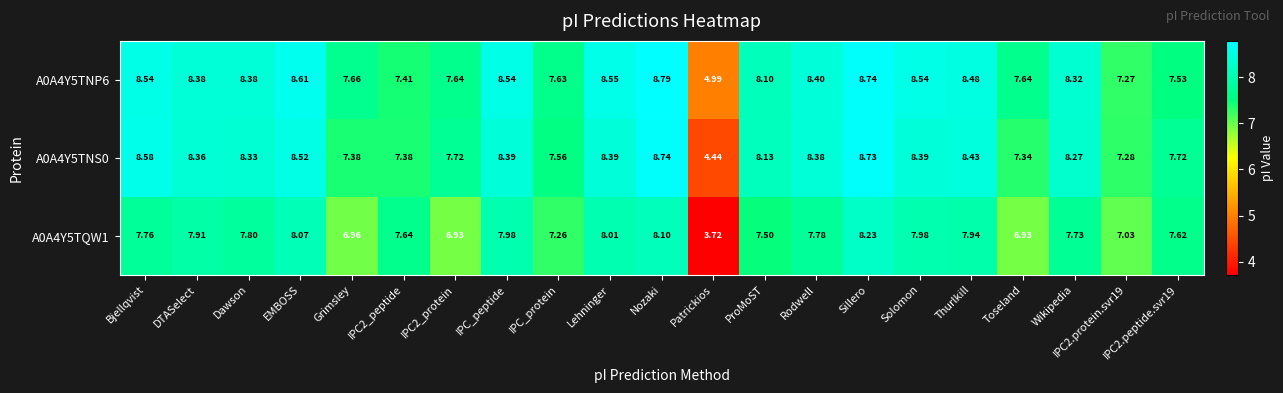

At which category does the chart reach its peak across all series?

Nozaki